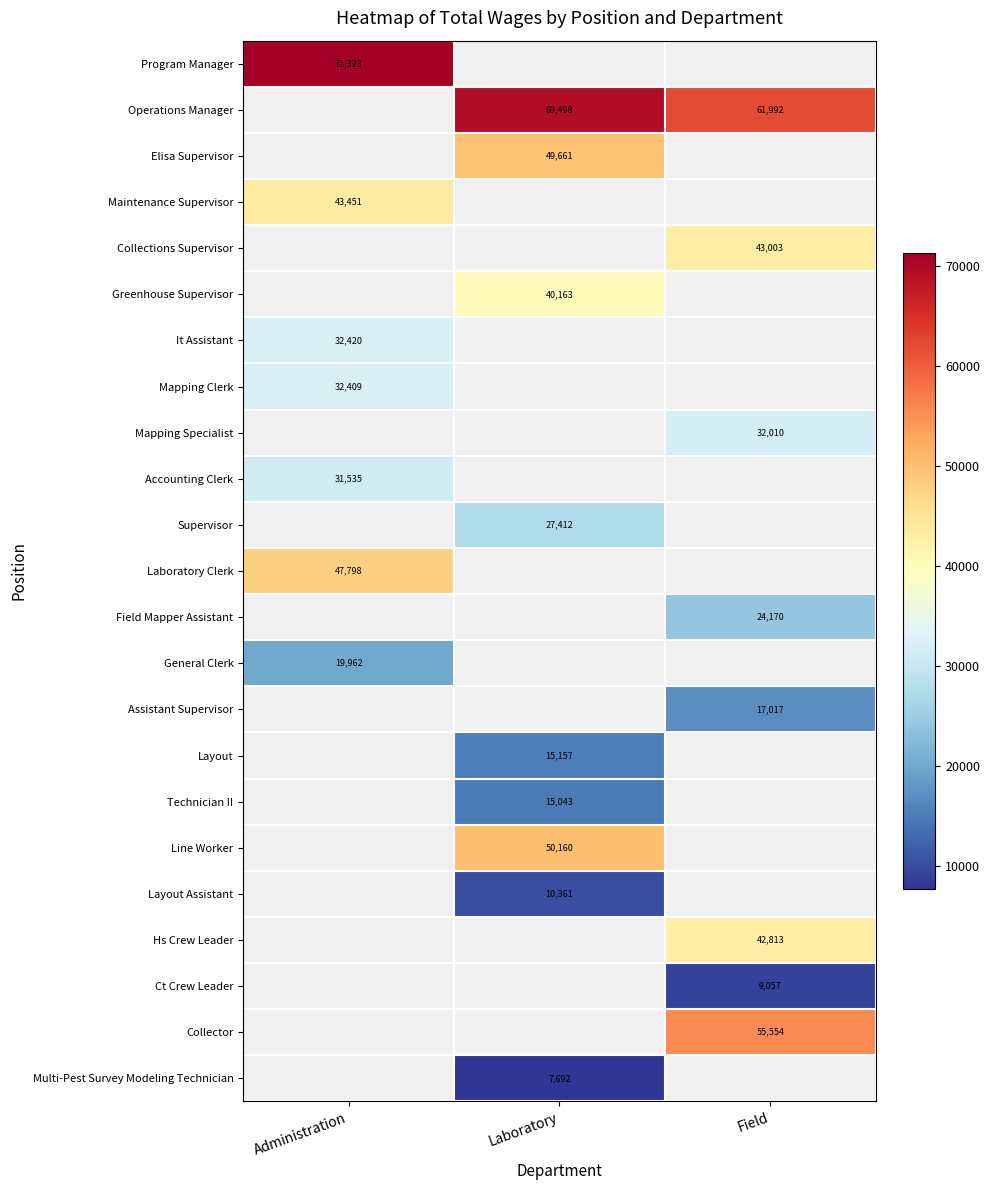

Is it true that Program Manager equals 15873 at Administration?

False